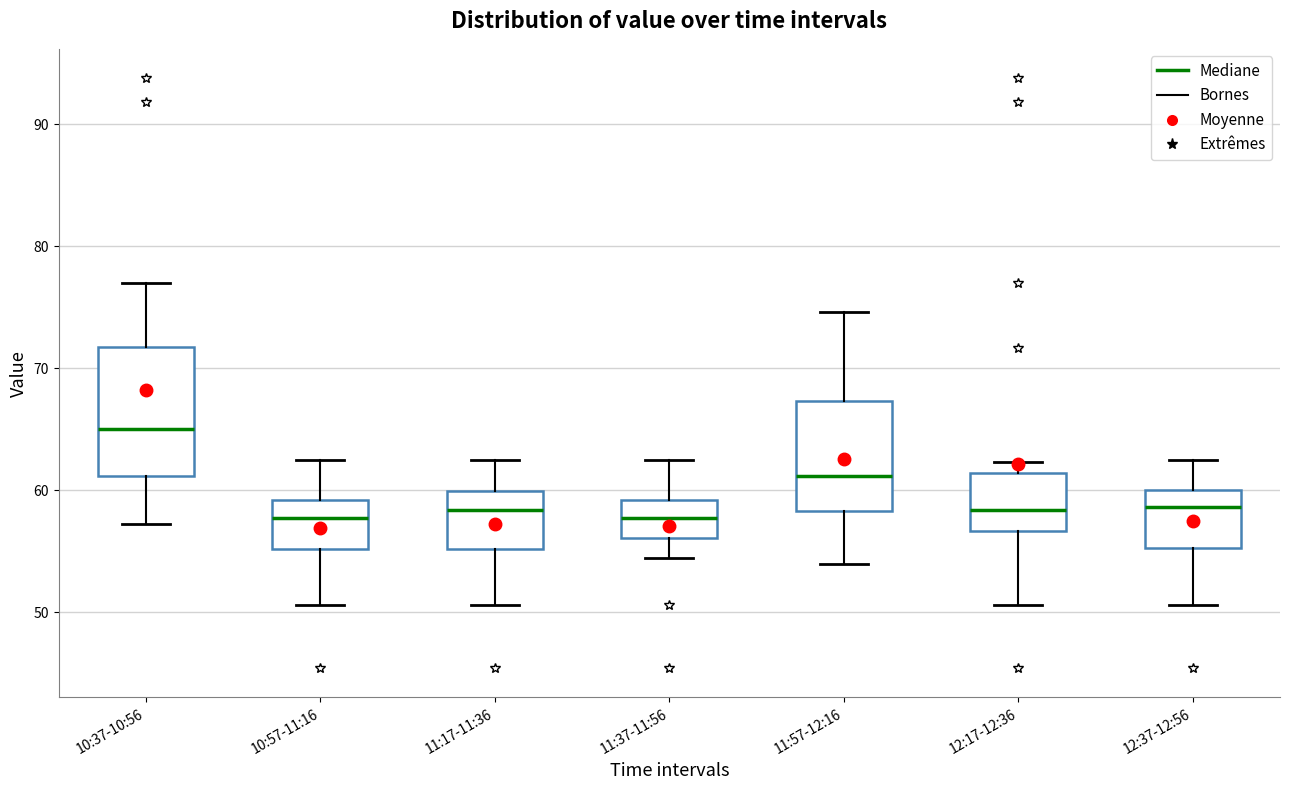

Reading left to right, transcribe this box plot: for each box, give where its median line is, the range the box spans, and where its two whiskers end, as read against the y-axis. The values are not printed on the chart, so give them approximately, as read against the axis.

10:37-10:56: median 65, box 61 to 72, whiskers 57 to 77
10:57-11:16: median 58, box 55 to 59, whiskers 51 to 63
11:17-11:36: median 58, box 55 to 60, whiskers 51 to 63
11:37-11:56: median 58, box 56 to 59, whiskers 54 to 63
11:57-12:16: median 61, box 58 to 67, whiskers 54 to 75
12:17-12:36: median 58, box 57 to 61, whiskers 51 to 62
12:37-12:56: median 59, box 55 to 60, whiskers 51 to 63